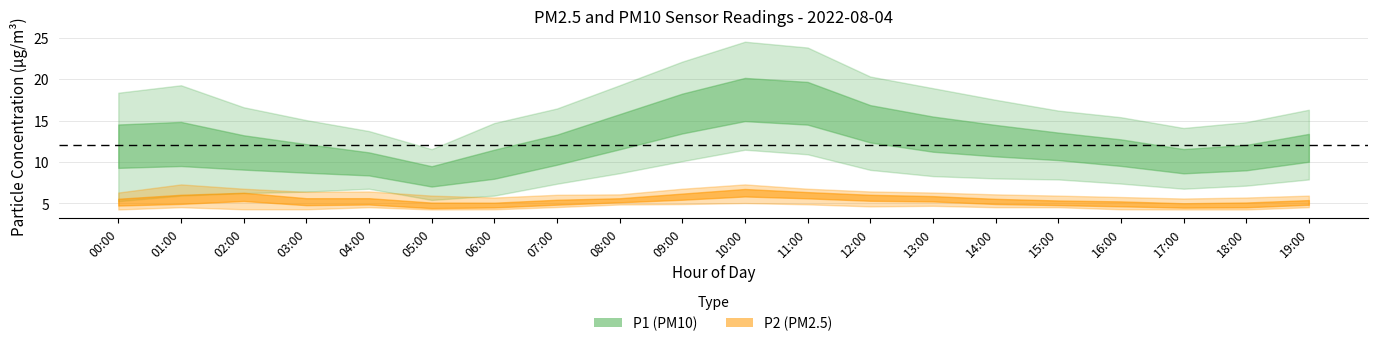

Which series has the largest range (max minus min)?

P1_upper